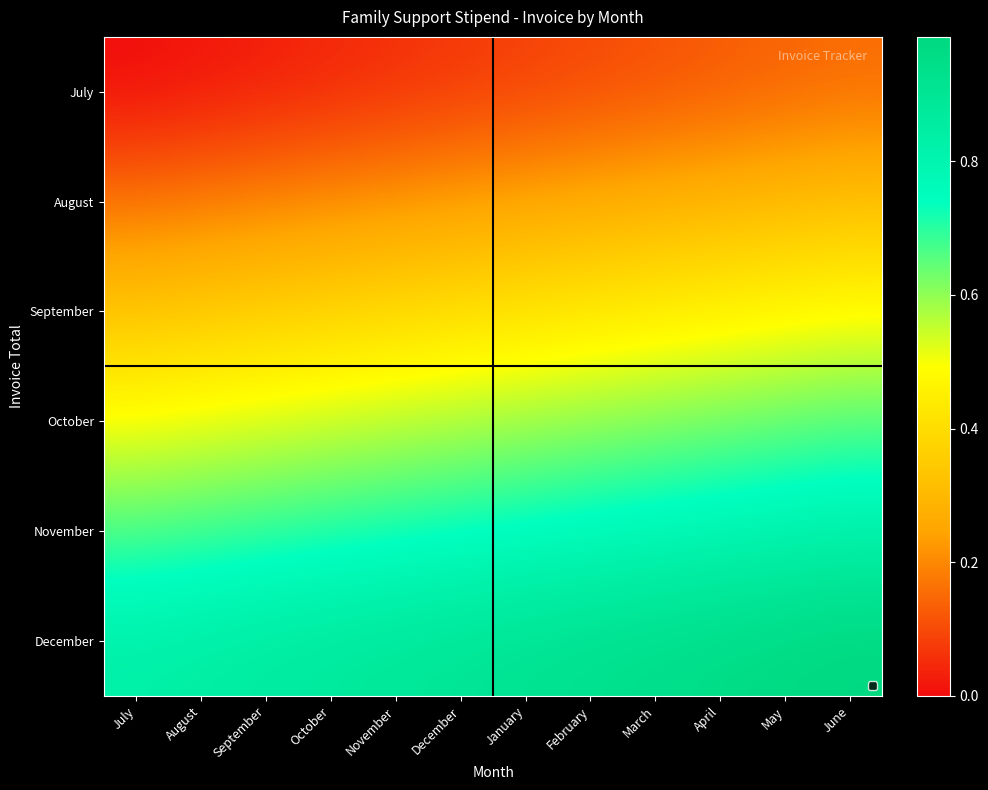

Reading right to left, transcribe all the data shown in this chart.

July: June=0.2	May=0.1	April=0.1	March=0.1	February=0.1	January=0.1	December=0.1	November=0.1	October=0.0	September=0.0	August=0.0	July=0.0
August: June=0.3	May=0.3	April=0.3	March=0.3	February=0.3	January=0.2	December=0.2	November=0.2	October=0.2	September=0.2	August=0.2	July=0.2
September: June=0.5	May=0.5	April=0.5	March=0.4	February=0.4	January=0.4	December=0.4	November=0.4	October=0.4	September=0.4	August=0.3	July=0.3
October: June=0.7	May=0.6	April=0.6	March=0.6	February=0.6	January=0.6	December=0.6	November=0.6	October=0.5	September=0.5	August=0.5	July=0.5
November: June=0.8	May=0.8	April=0.8	March=0.8	February=0.8	January=0.8	December=0.7	November=0.7	October=0.7	September=0.7	August=0.7	July=0.7
December: June=1.0	May=1.0	April=1.0	March=0.9	February=0.9	January=0.9	December=0.9	November=0.9	October=0.9	September=0.9	August=0.8	July=0.8